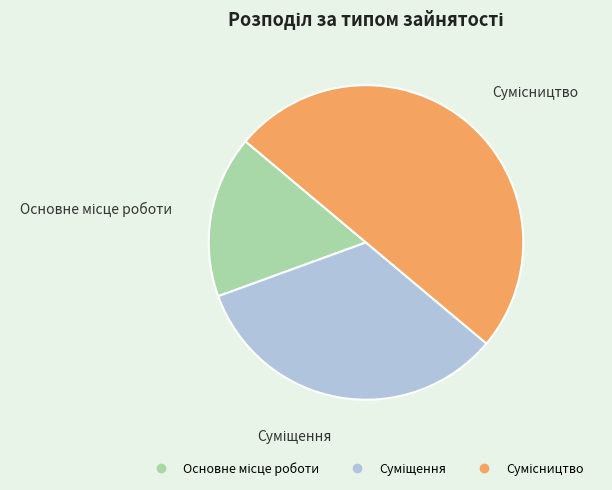

What percentage is NOT represented by Сумісництво?

50.0%